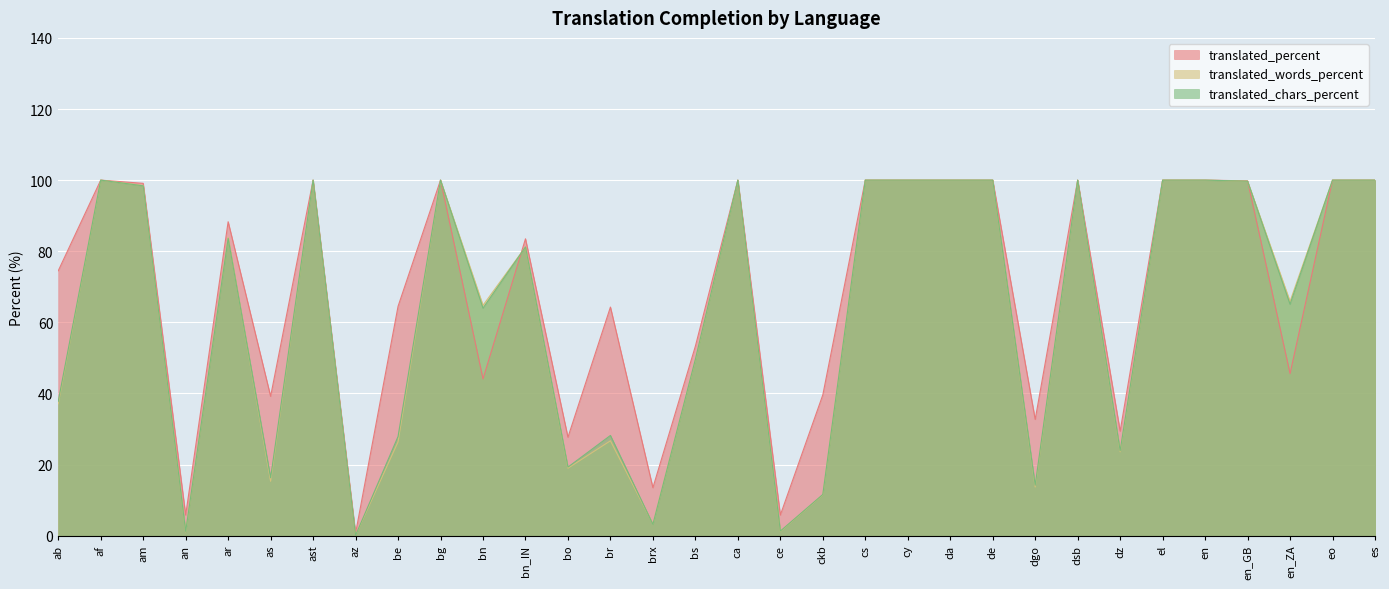

Reading left to right, extract all data points from this chart.

translated_percent: ab=74.5	af=100.0	am=99.1	an=5.8	ar=88.3	as=39.2	ast=100.0	az=0.7	be=64.5	bg=100.0	bn=44.1	bn_IN=83.5	bo=27.7	br=64.3	brx=13.5	bs=53.3	ca=100.0	ce=5.8	ckb=39.6	cs=100.0	cy=100.0	da=100.0	de=100.0	dgo=32.7	dsb=100.0	dz=29.4	el=100.0	en=100.0	en_GB=99.8	en_ZA=45.6	eo=100.0	es=100.0
translated_words_percent: ab=37.1	af=100.0	am=98.5	an=1.1	ar=83.9	as=15.3	ast=100.0	az=0.1	be=26.4	bg=100.0	bn=64.8	bn_IN=81.2	bo=19.0	br=26.7	brx=3.3	bs=49.5	ca=100.0	ce=1.2	ckb=11.5	cs=100.0	cy=100.0	da=100.0	de=100.0	dgo=13.7	dsb=100.0	dz=23.6	el=100.0	en=100.0	en_GB=99.7	en_ZA=65.9	eo=100.0	es=100.0
translated_chars_percent: ab=37.8	af=100.0	am=98.4	an=1.2	ar=83.6	as=16.3	ast=100.0	az=0.1	be=27.9	bg=100.0	bn=64.0	bn_IN=81.2	bo=19.3	br=28.2	brx=3.2	bs=49.6	ca=100.0	ce=1.3	ckb=11.6	cs=100.0	cy=100.0	da=100.0	de=100.0	dgo=14.2	dsb=100.0	dz=23.9	el=100.0	en=100.0	en_GB=99.7	en_ZA=65.1	eo=100.0	es=100.0